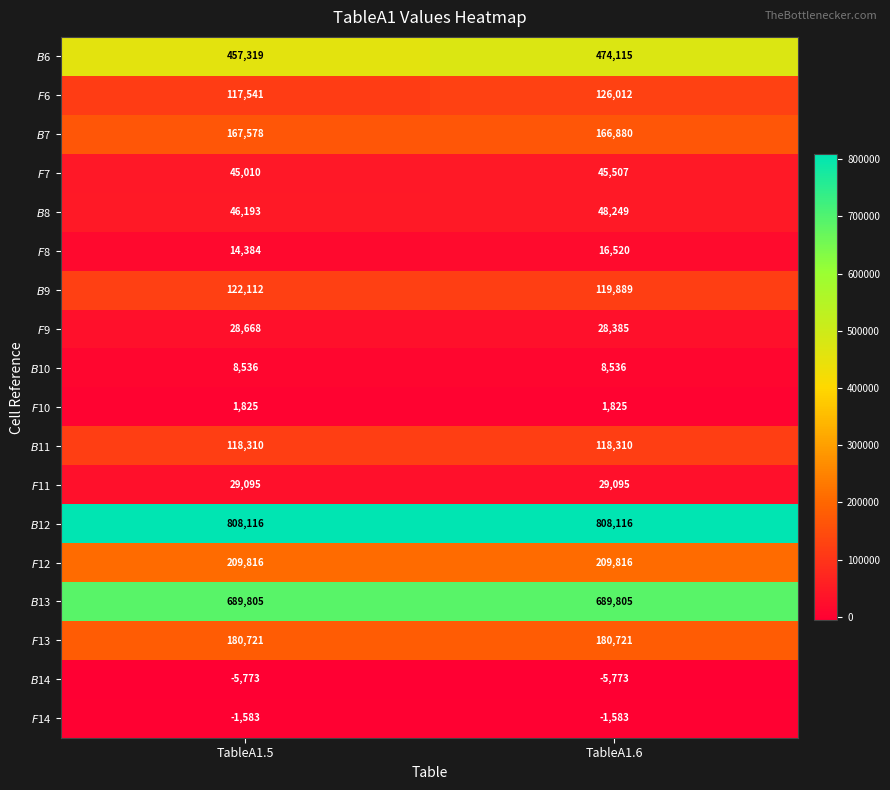

List the series in order of their peak value, highest first.

$B$12, $B$13, $B$6, $F$12, $F$13, $B$7, $F$6, $B$9, $B$11, $B$8, $F$7, $F$11, $F$9, $F$8, $B$10, $F$10, $F$14, $B$14